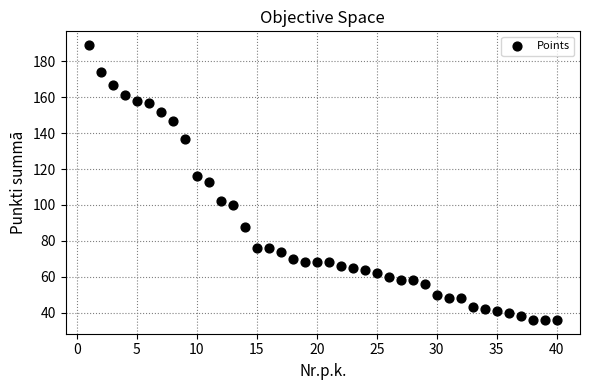

What is the range of Y values (max minus min)?

153